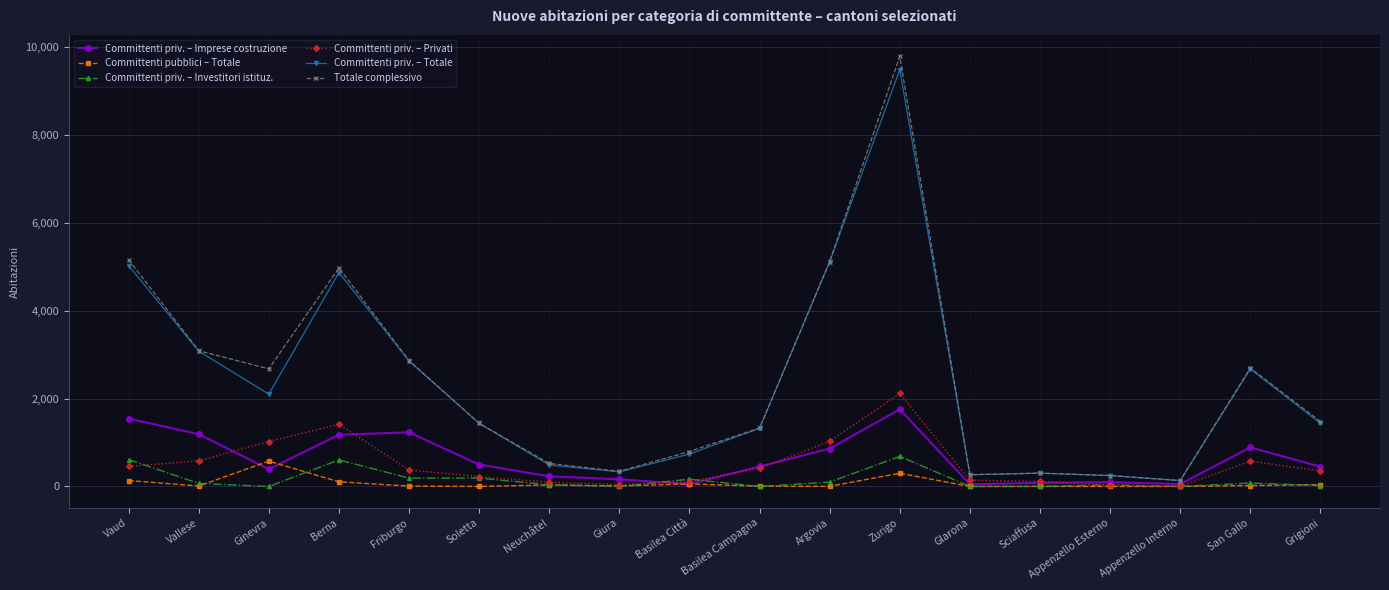

True or false: Committenti pubblici – Totale has a value of 4 at Argovia.

True